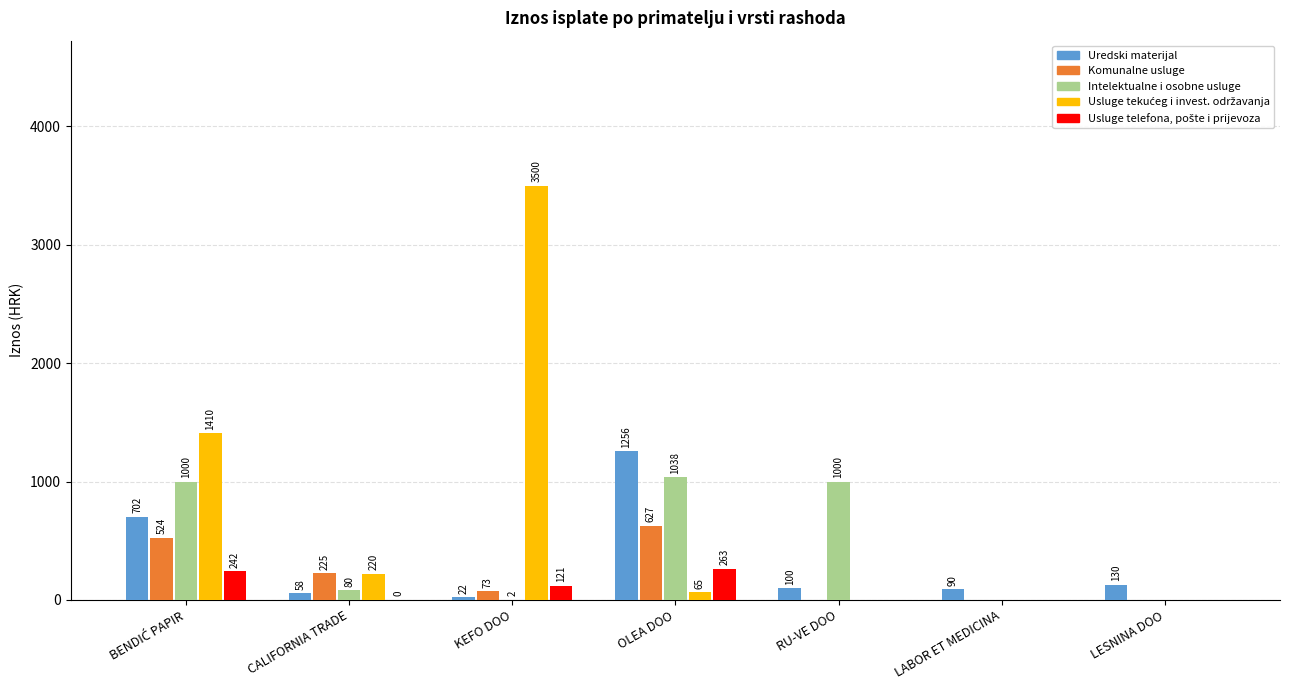

What is the greatest value displayed?

3500.0